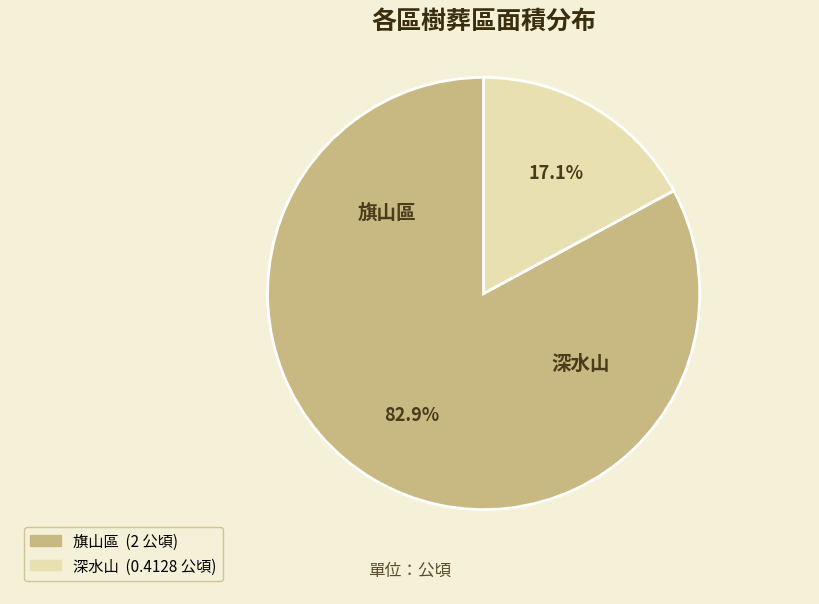

Is it true that 旗山區 is 93% of the pie?

False